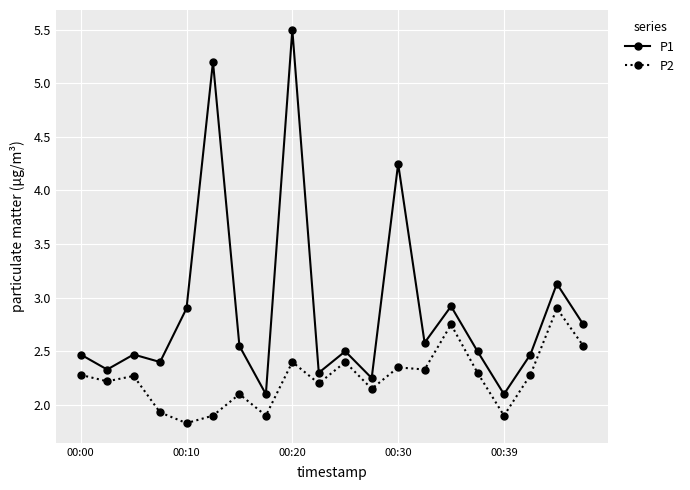

What is the maximum value shown in the chart?

5.5